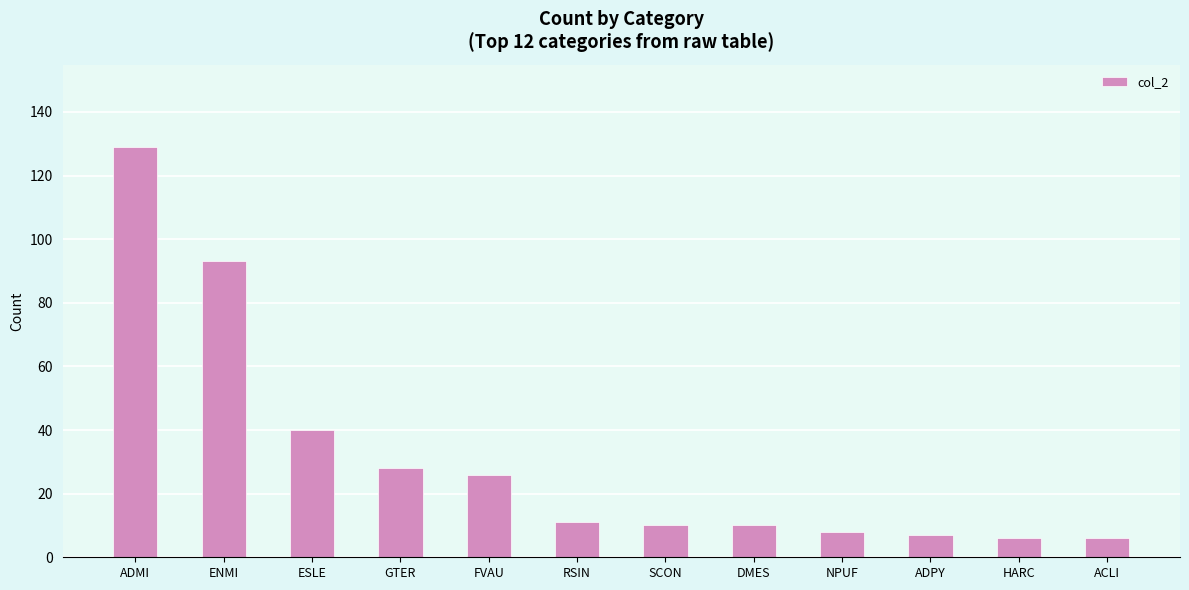

Which has a higher value, ACLI or ENMI?

ENMI